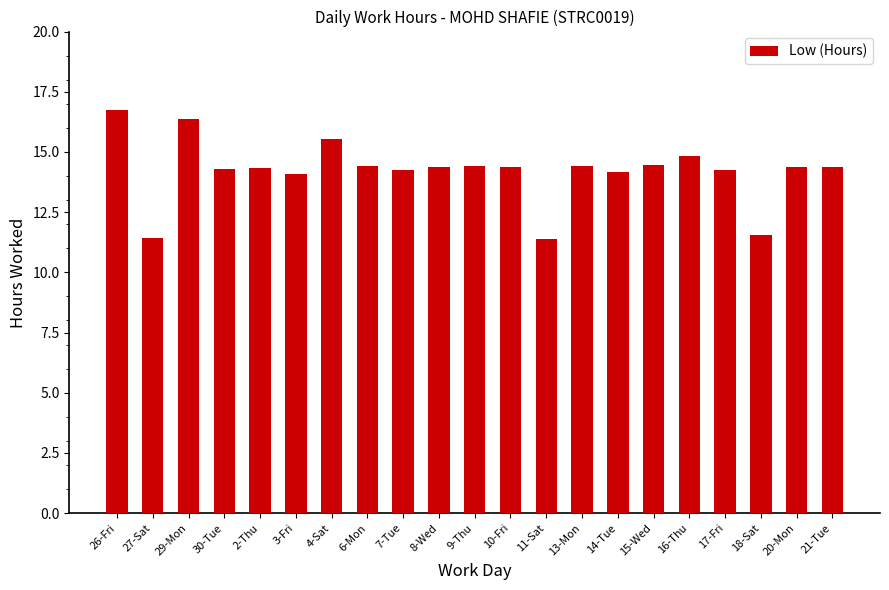

Where does the data first go above 14?

26-Fri